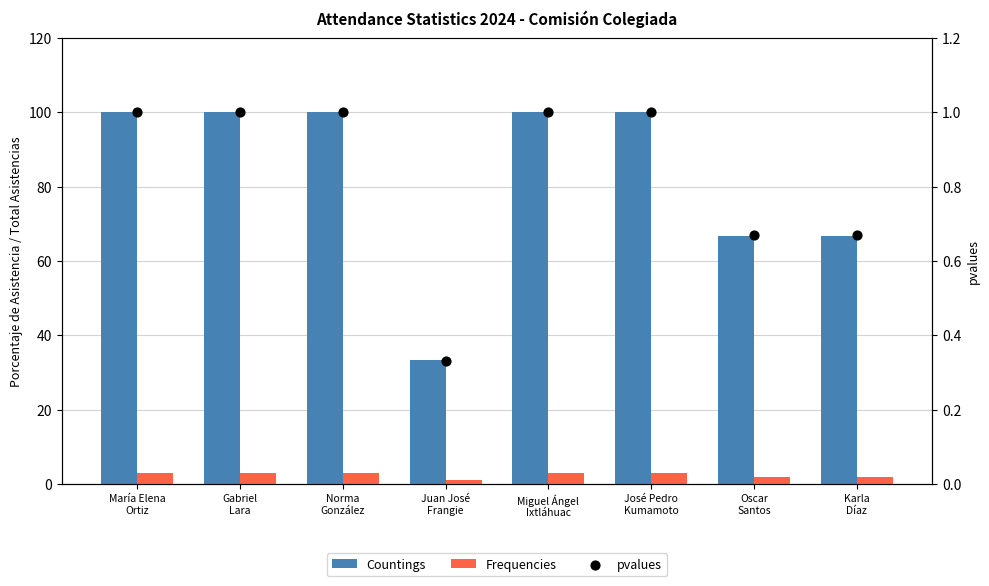

What are all the series names shown in the legend?

Countings, Frequencies, pvalues